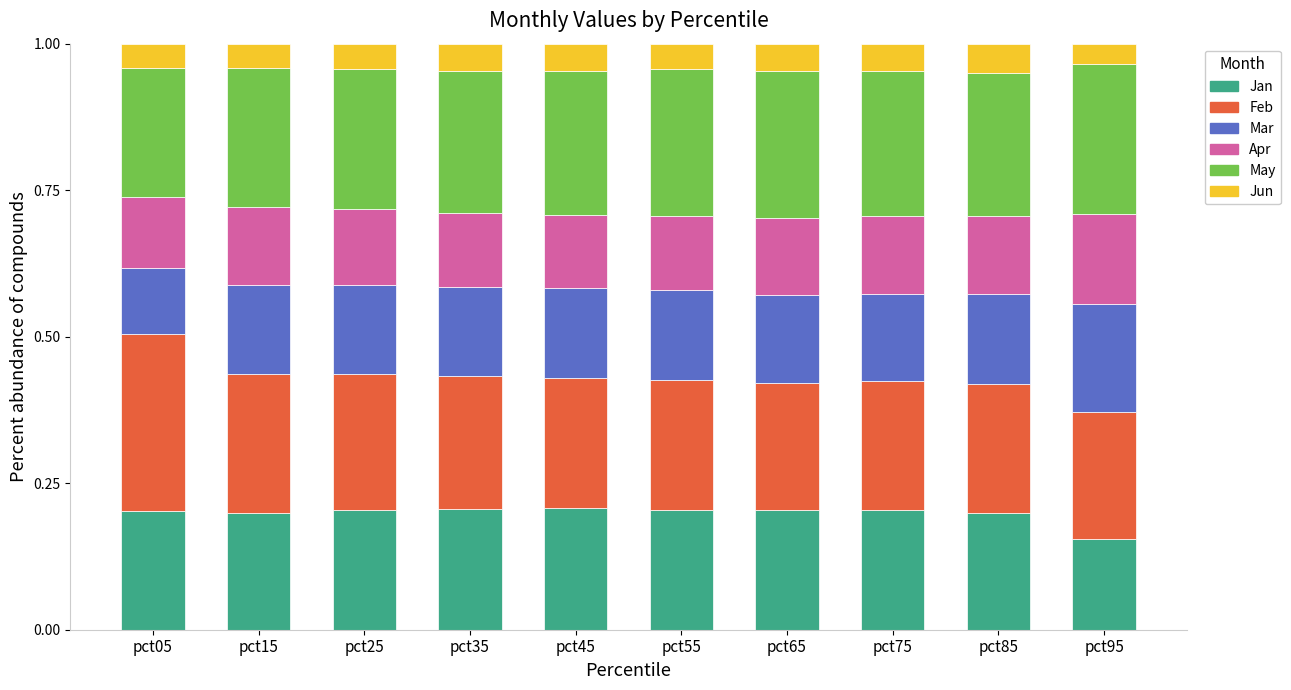

True or false: Jan has a value of 0.2 at pct65.

True